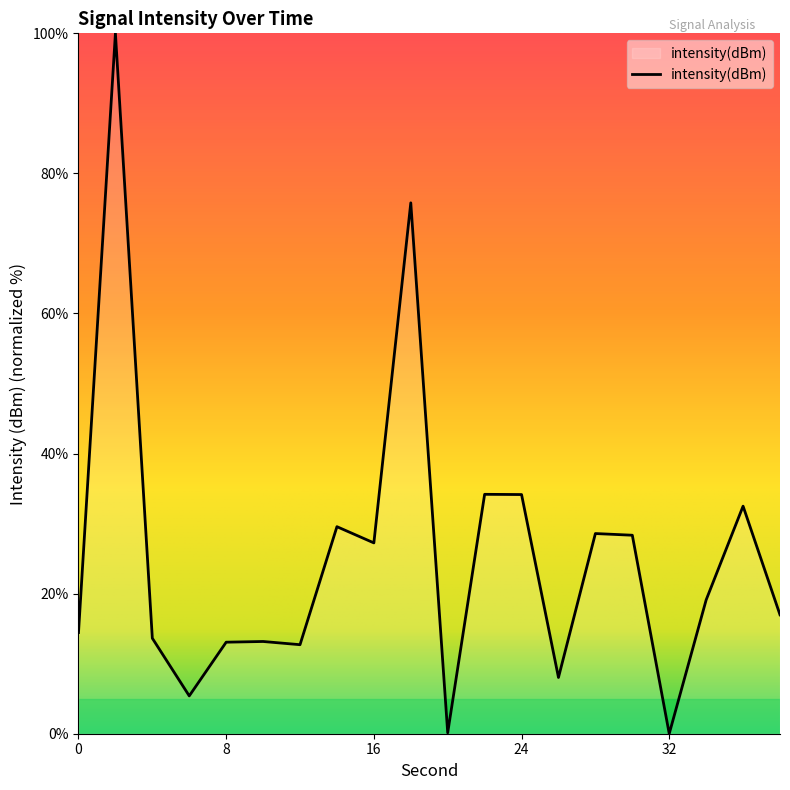

Reading right to left, what are all the values shown in this chart?

38=17.0	36=32.5	34=19.1	32=-0.0	30=28.3	28=28.6	26=8.0	24=34.1	22=34.2	20=0.1	18=75.8	16=27.2	14=29.6	12=12.7	10=13.2	8=13.1	6=5.4	4=13.6	2=100.0	0=14.4